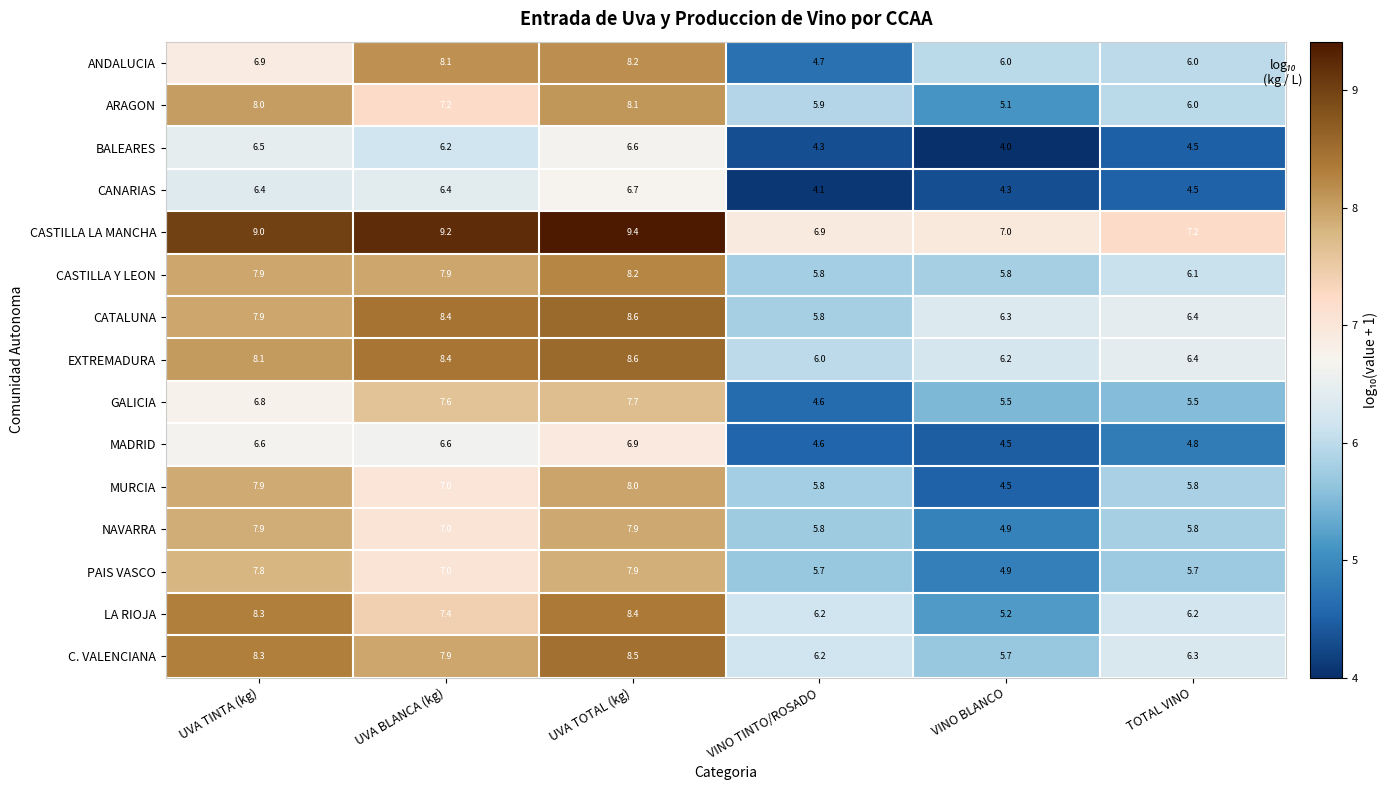

The value of C. VALENCIANA at UVA TINTA (kg) is 8.3. True or false?

True